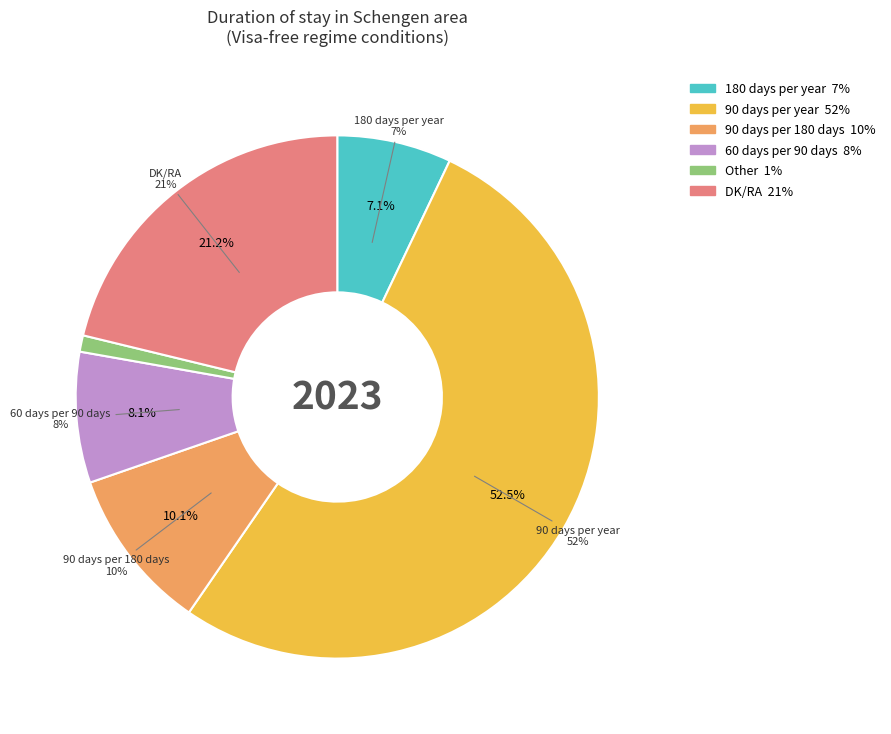

How many slices are in this pie chart?

6